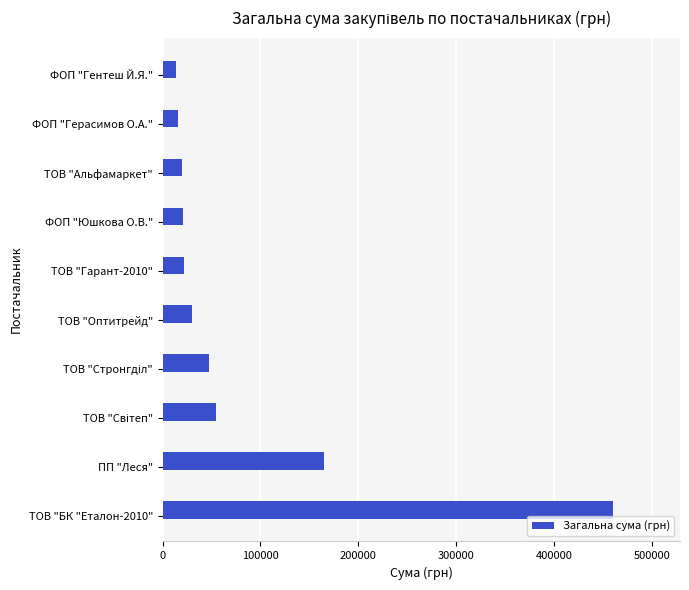

What is the smallest value displayed?

13788.0